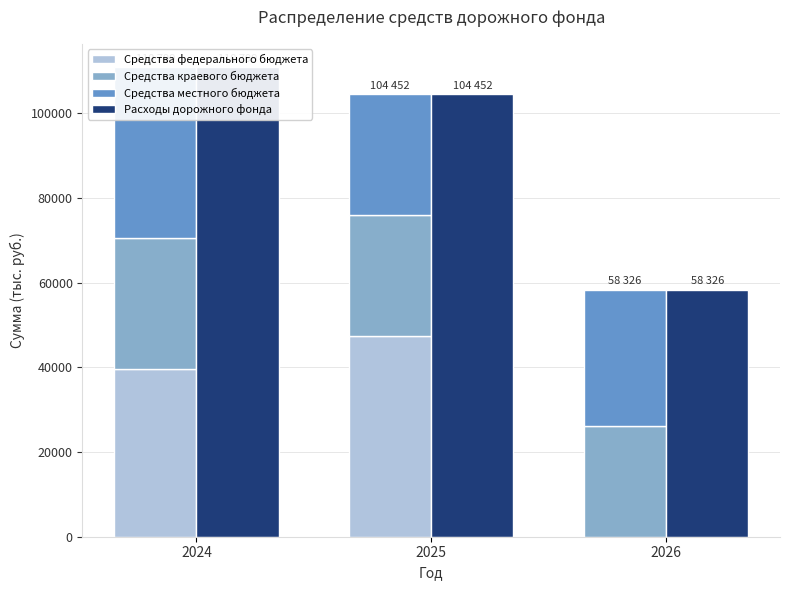

At which category is the sum across all series the highest?

2024